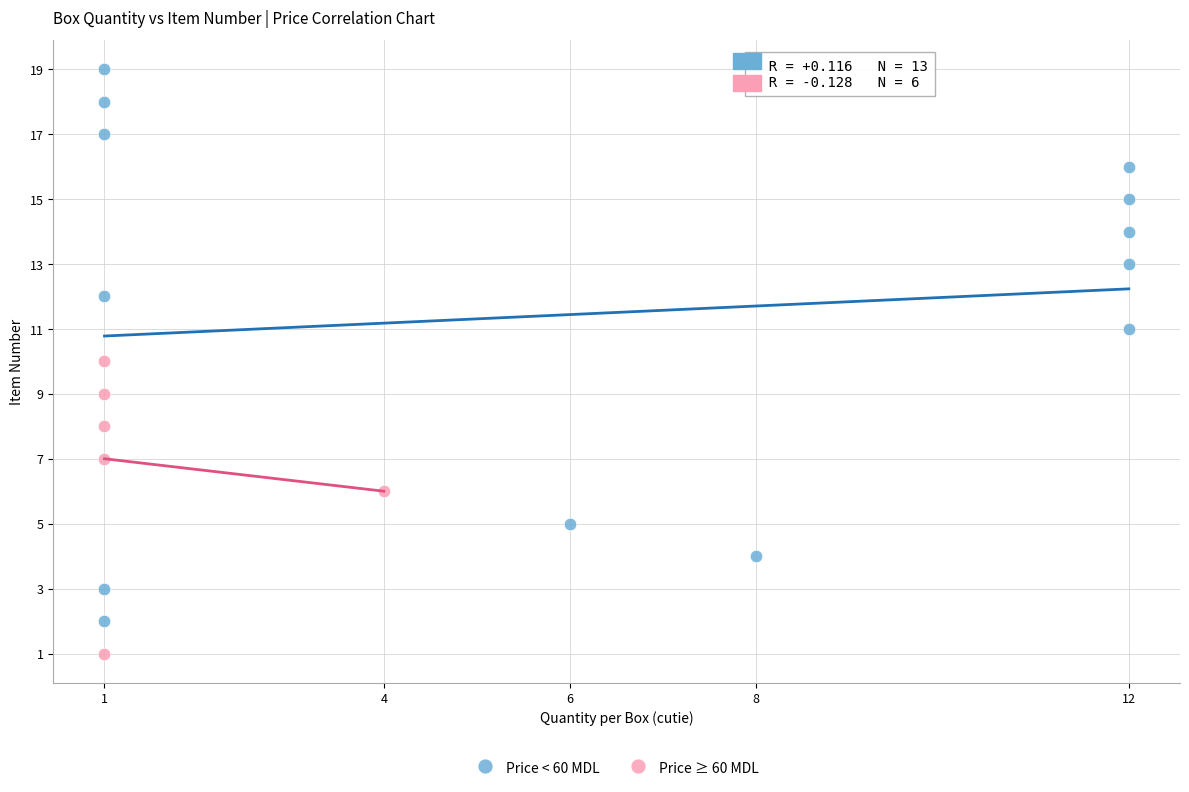

Which series has the largest Y range (max minus min)?

Price < 60 MDL